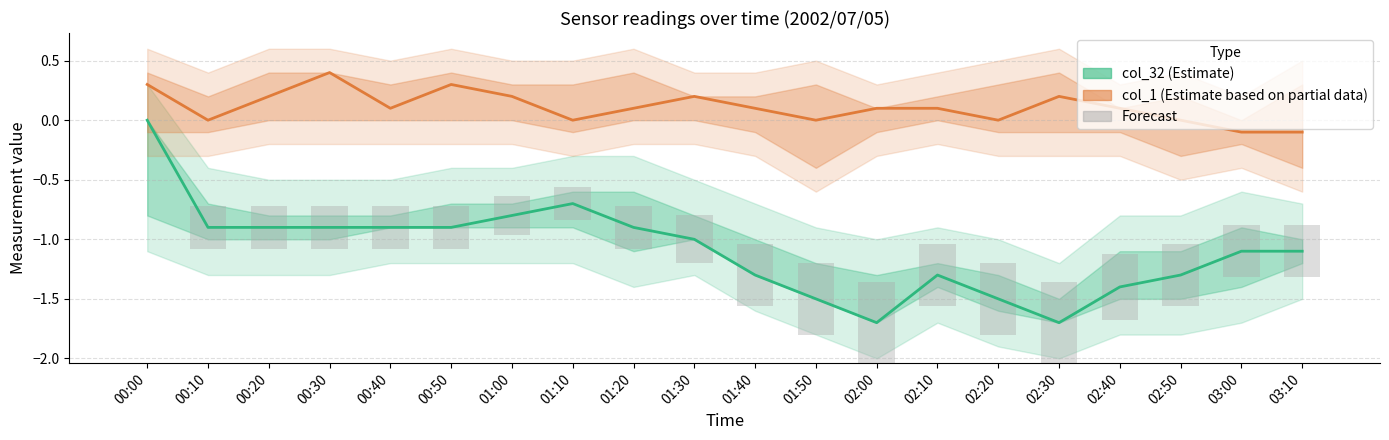

How many categories are shown in the chart?

20